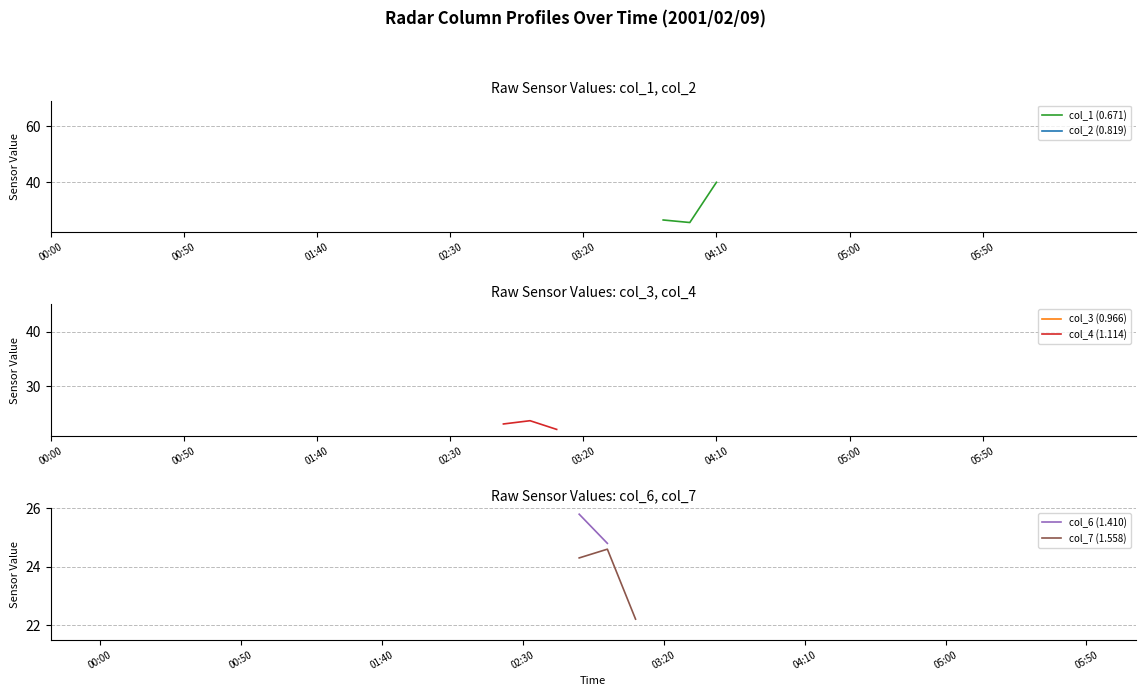

True or false: col_2 (0.819) and col_3 (0.966) intersect in this chart.

False